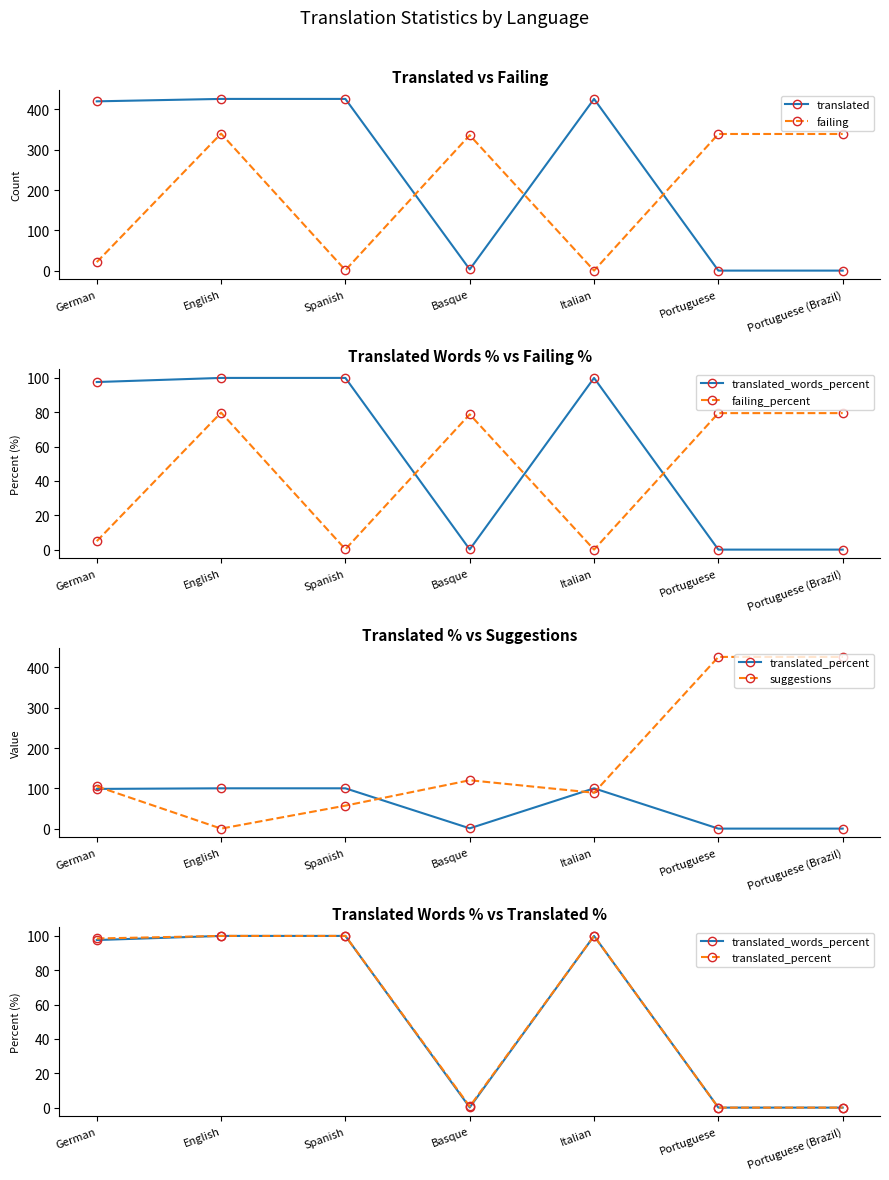

What is the maximum value shown in the chart?

426.0